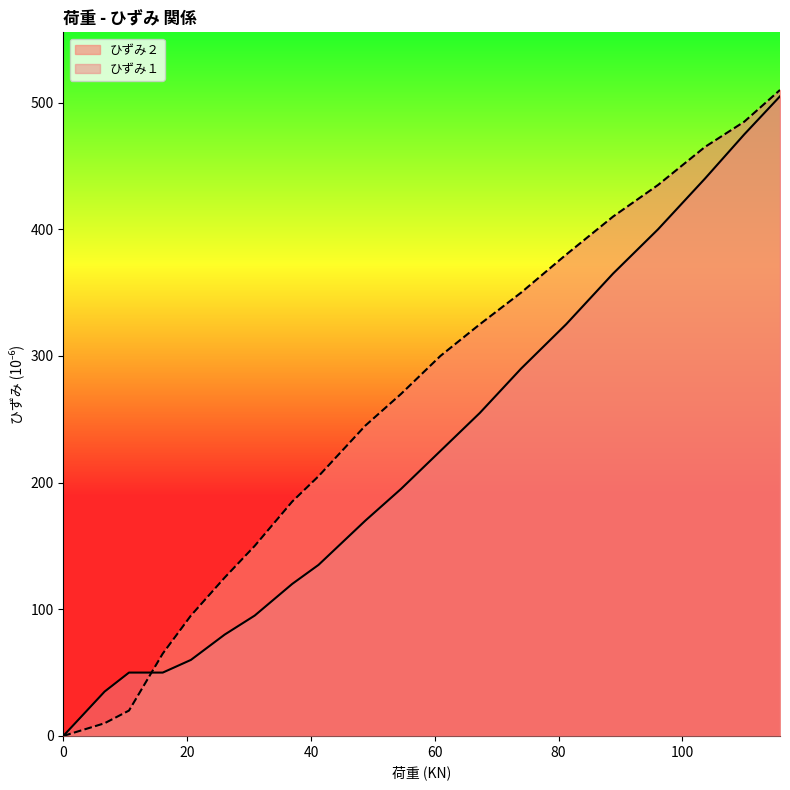

At how many categories does at least one series exceed 233?

11